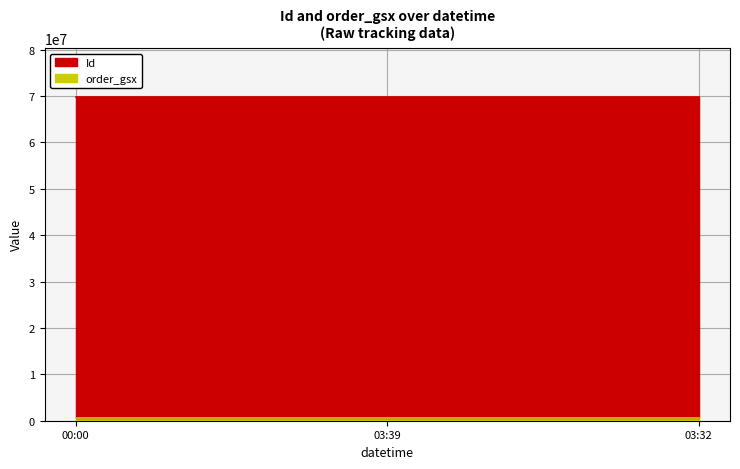

Reading left to right, transcribe all the data shown in this chart.

Id: 2022-11-26 00:00:00=69886518	2022-11-26 03:39:38=69886519	2022-11-26 03:32:26=69886520
order_gsx: 2022-11-26 00:00:00=542754	2022-11-26 03:39:38=542754	2022-11-26 03:32:26=542754